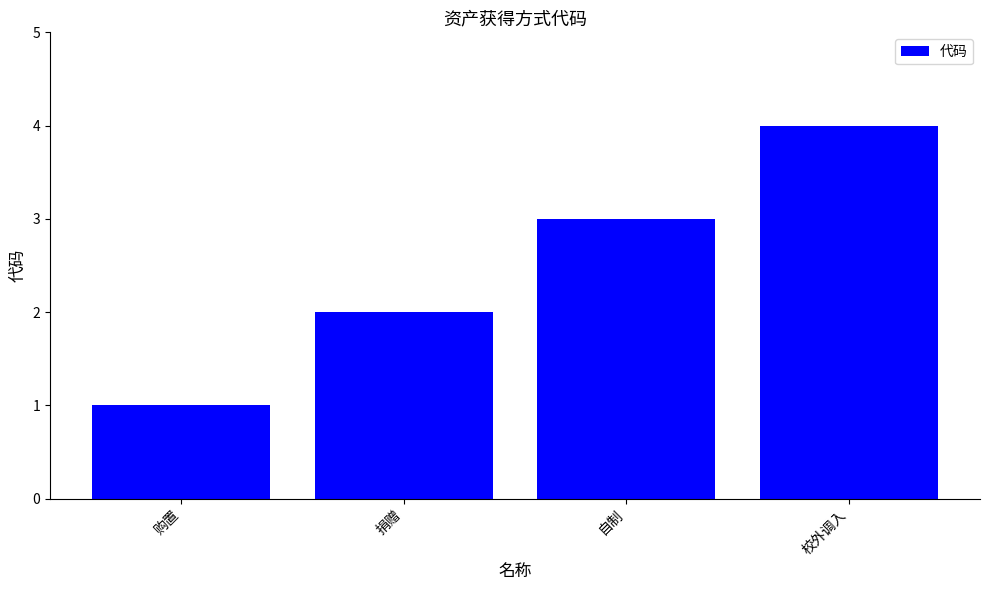

Are the bars grouped side by side (vs. stacked)?

No